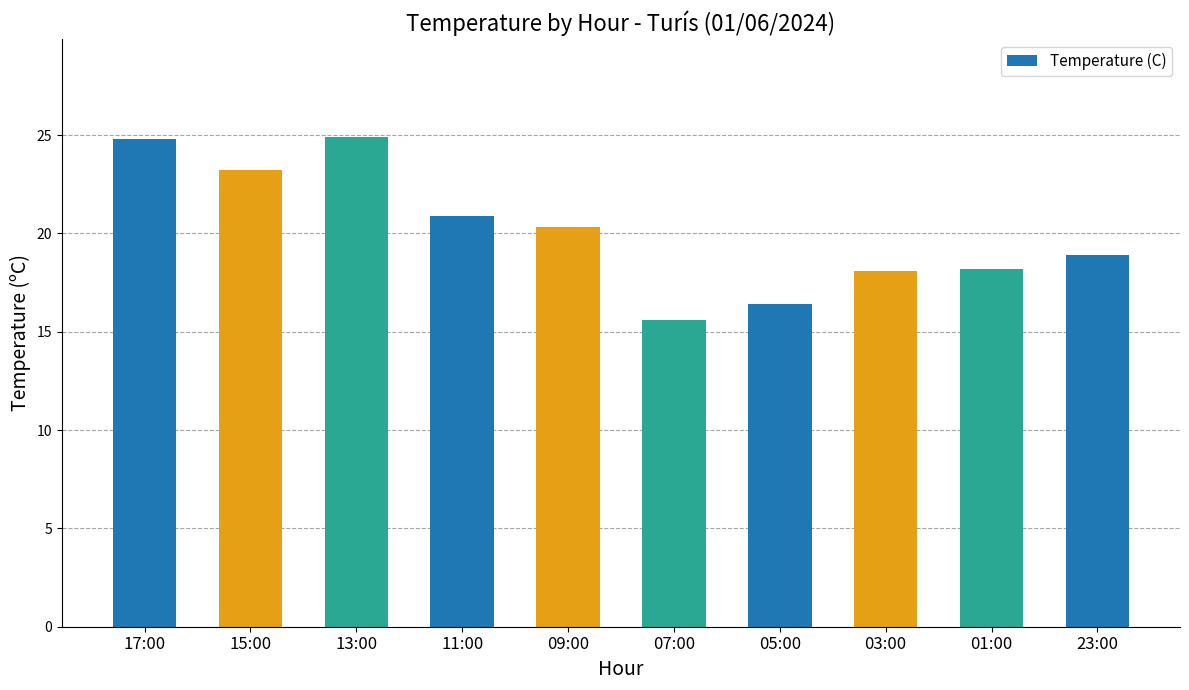

What is the smallest value displayed?

15.6